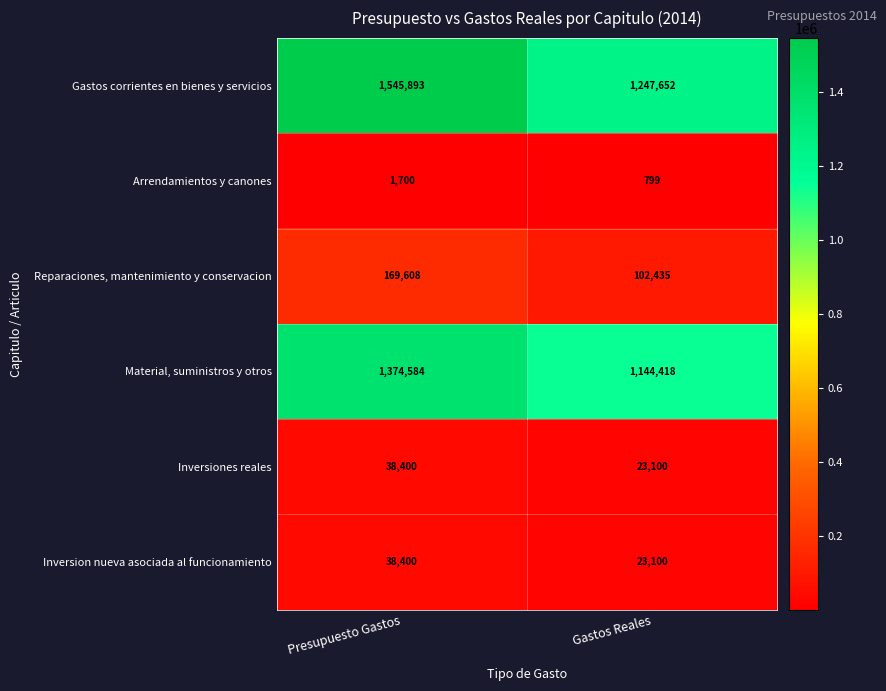

What is the sum of the Inversiones reales values at Gastos Reales and Presupuesto Gastos?

61500